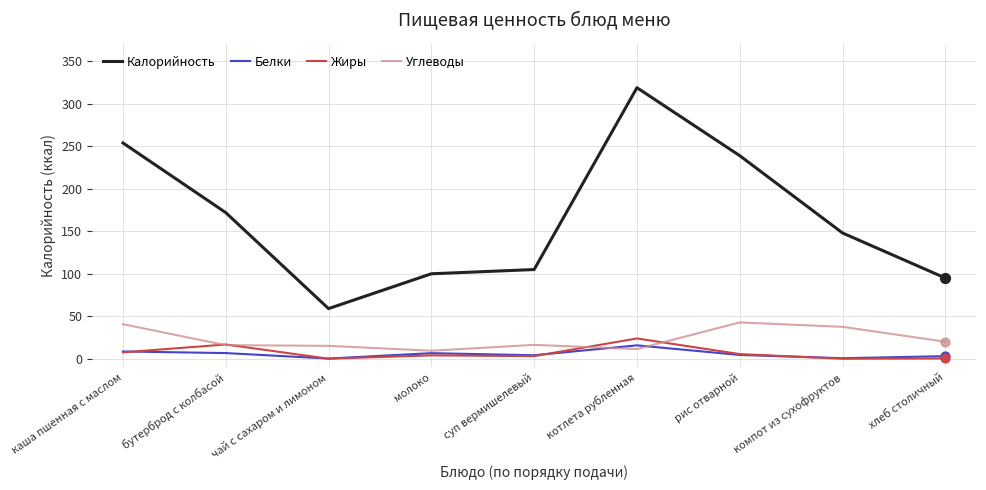

At which category is the sum across all series the highest?

котлета рубленная